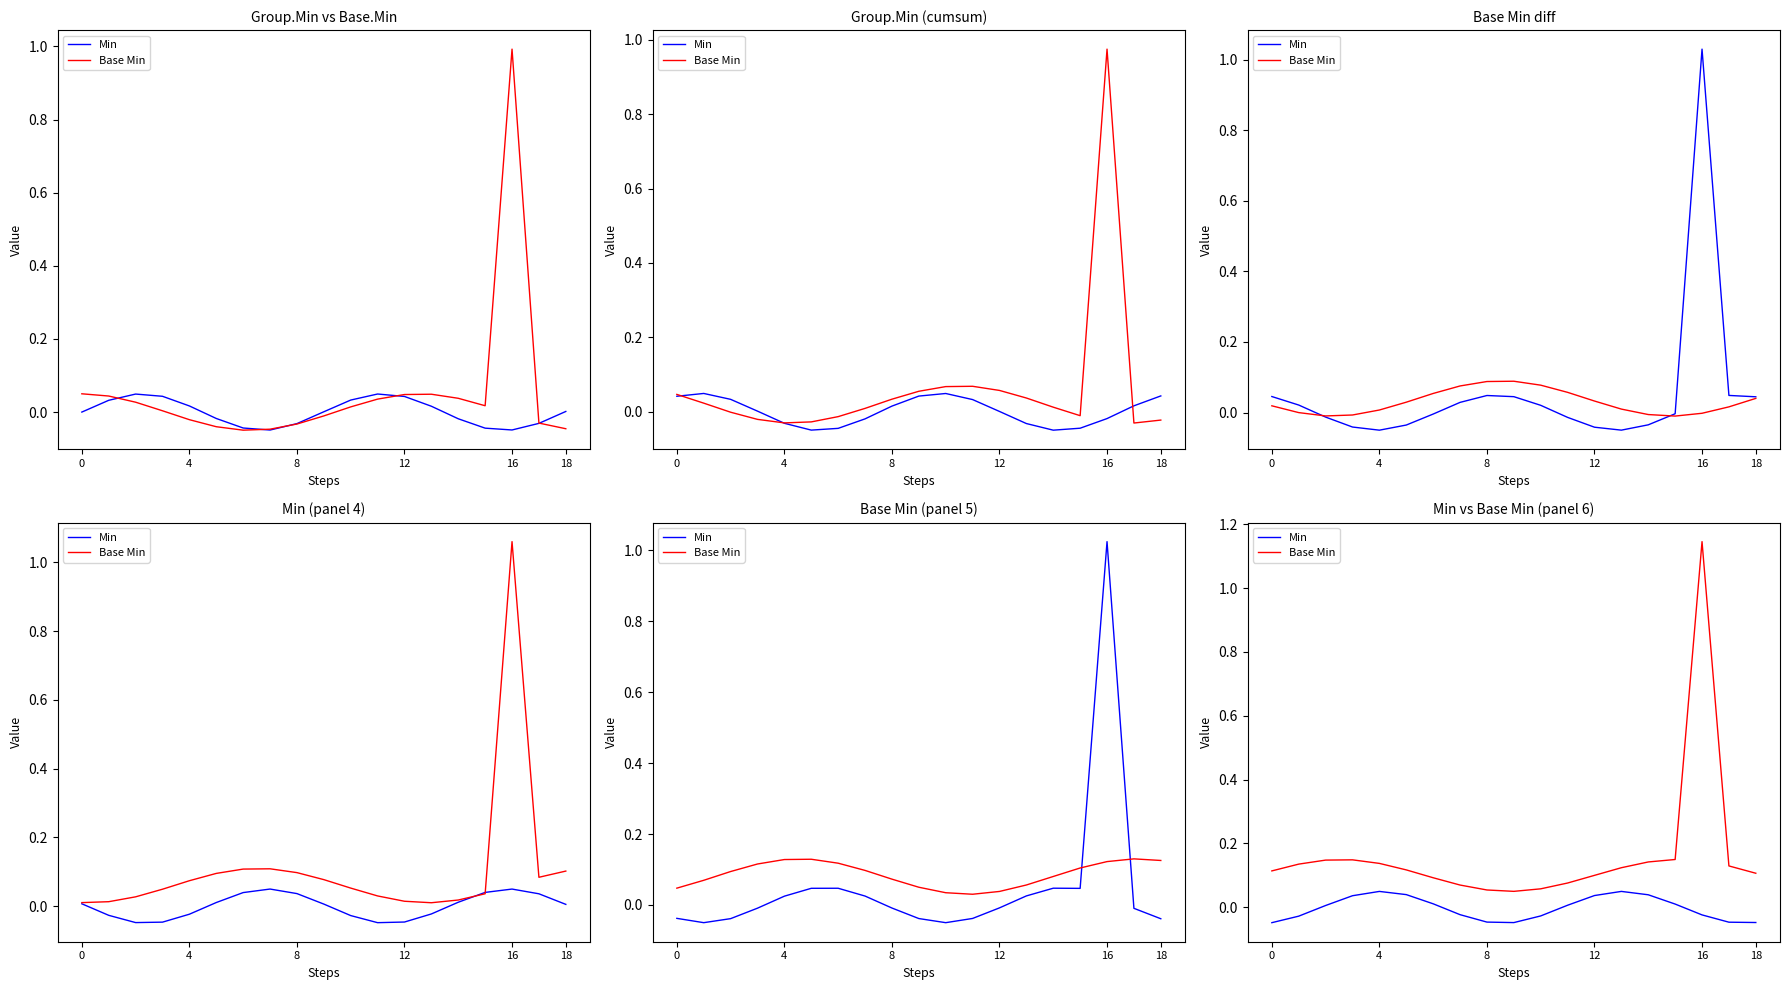

What value does the Base Min series have at 13?

0.1